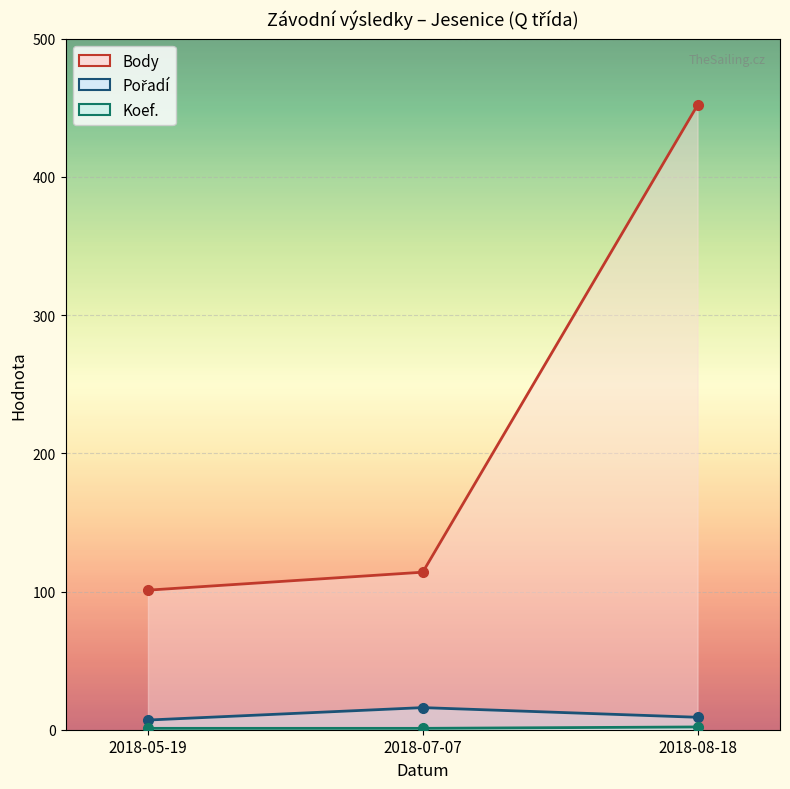

At which label does Pořadí first exceed 9?

2018-07-07